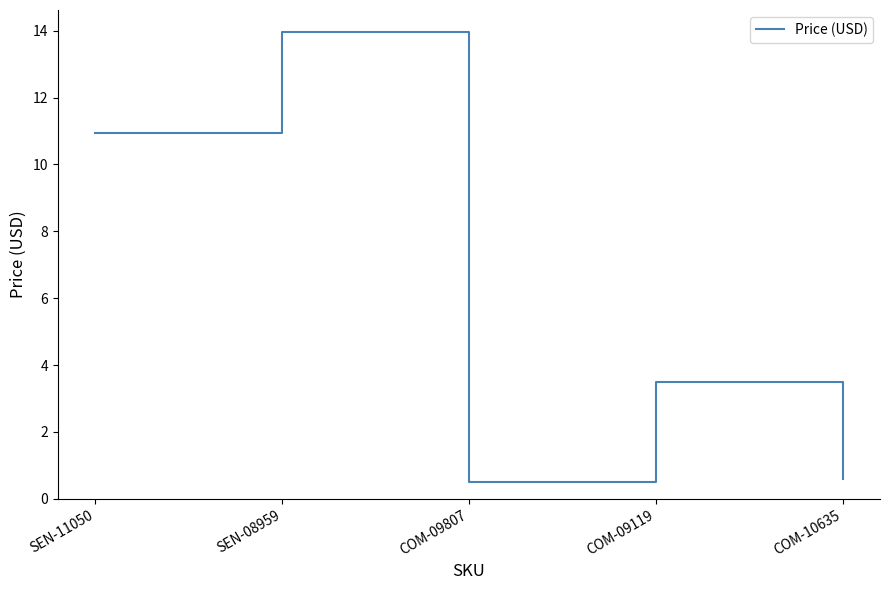

How many lines are shown in the chart?

1